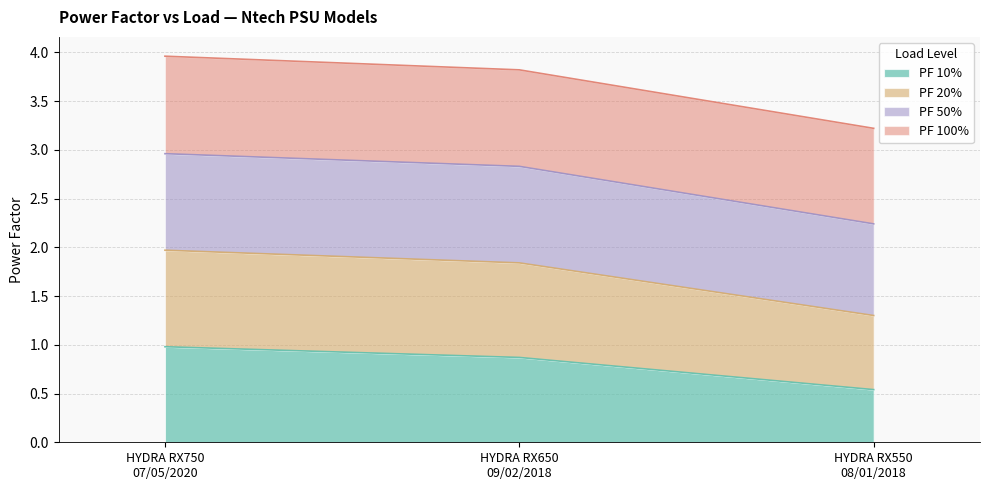

Which label corresponds to the largest value in the chart?

HYDRA RX750
07/05/2020